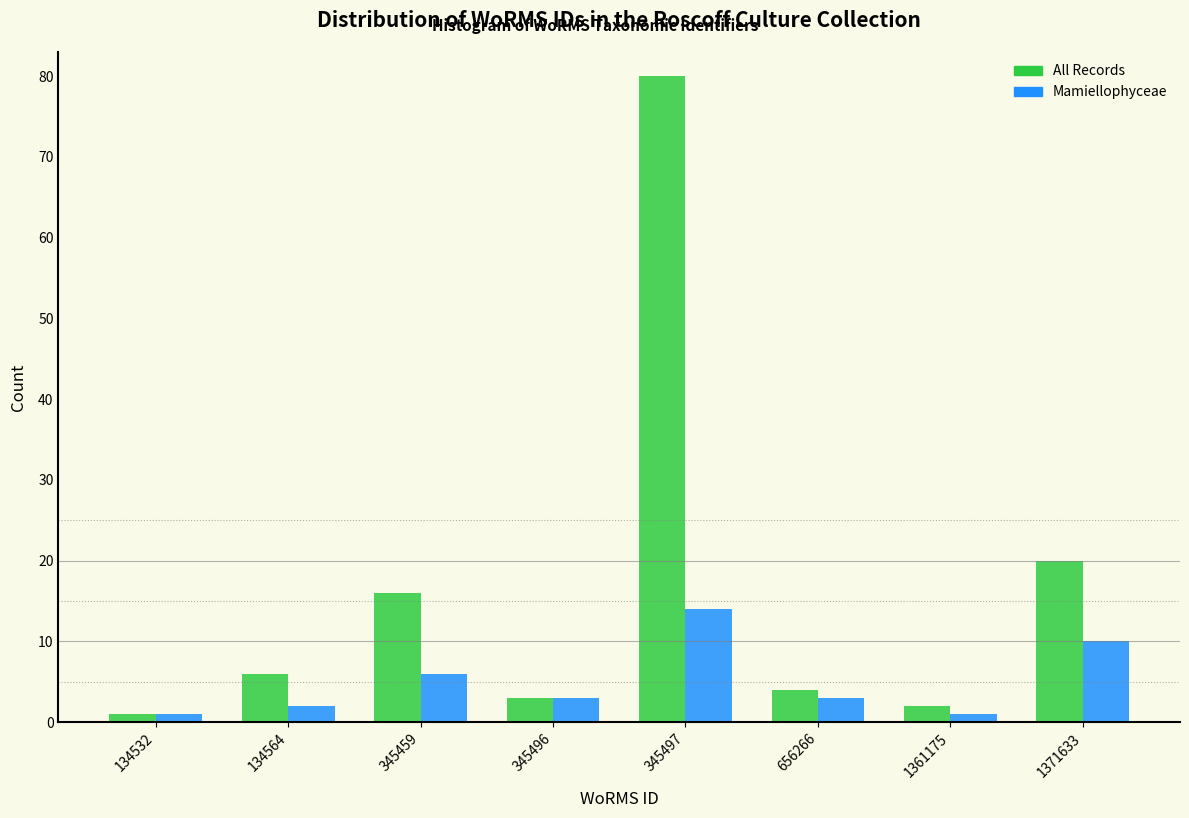

Reading left to right, extract all data points from this chart.

All Records: 1	6	16	3	80	4	2	20
Mamiellophyceae: 1	2	6	3	14	3	1	10